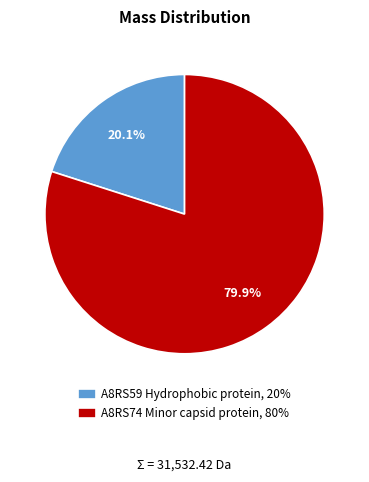

To the nearest percent, what is the difference between the A8RS74 Minor capsid protein and A8RS59 Hydrophobic protein slice percentages?

60%